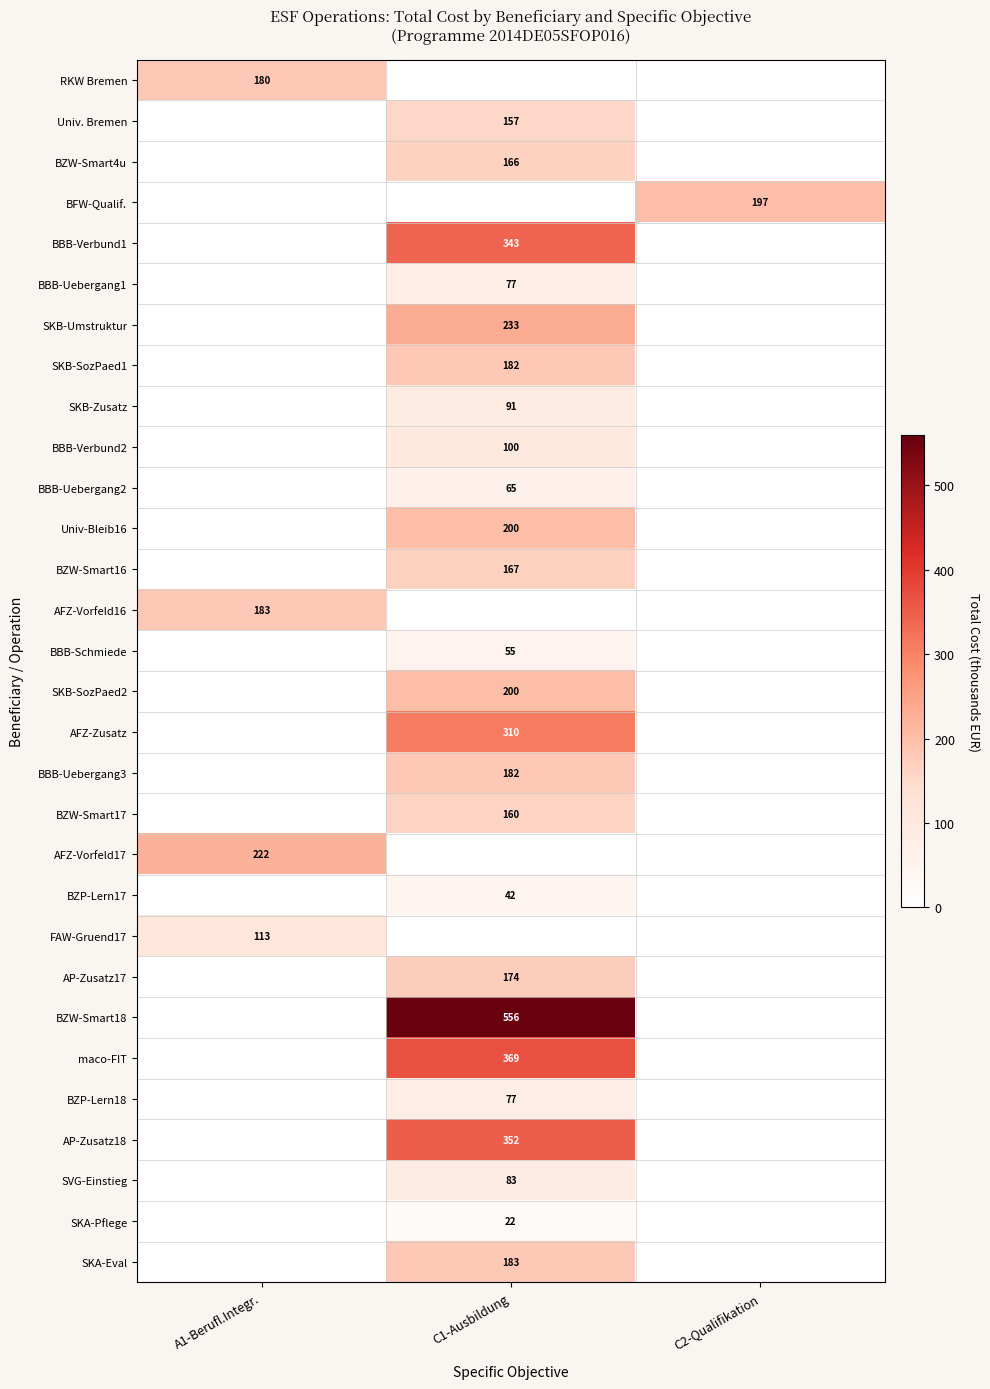

True or false: BBB-Uebergang1 has a value of 135 at C1-Ausbildung.

False